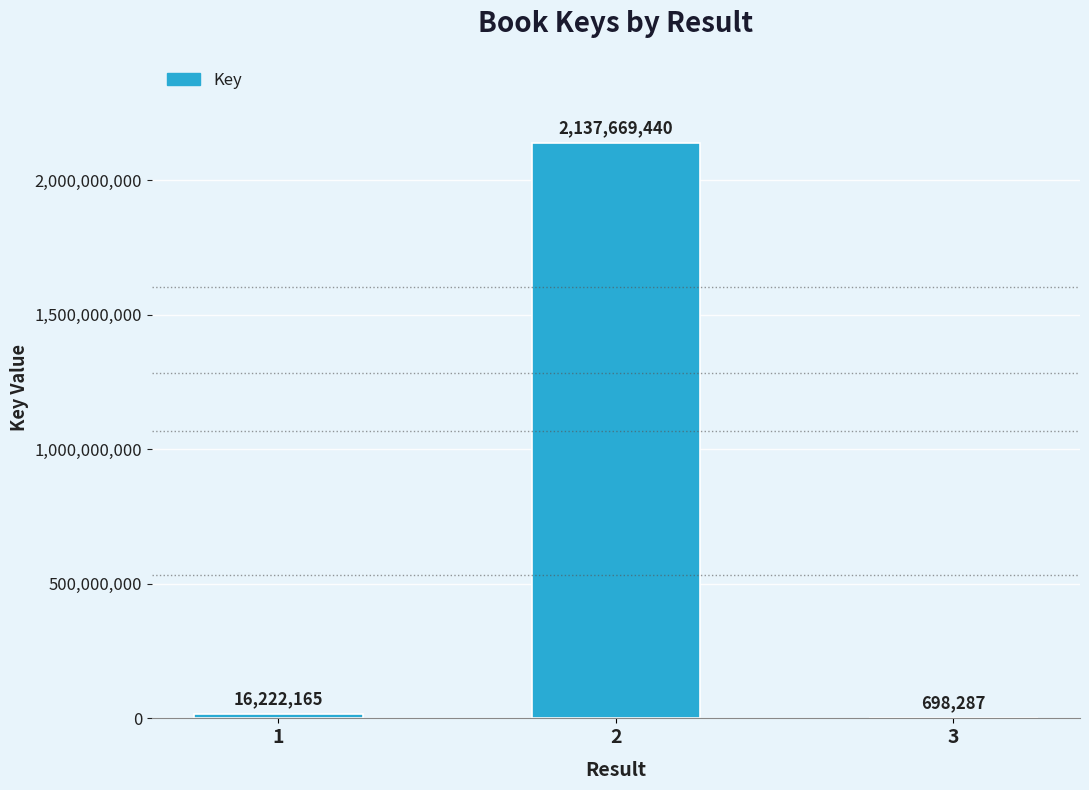

What is the sum of all values?

2154589892